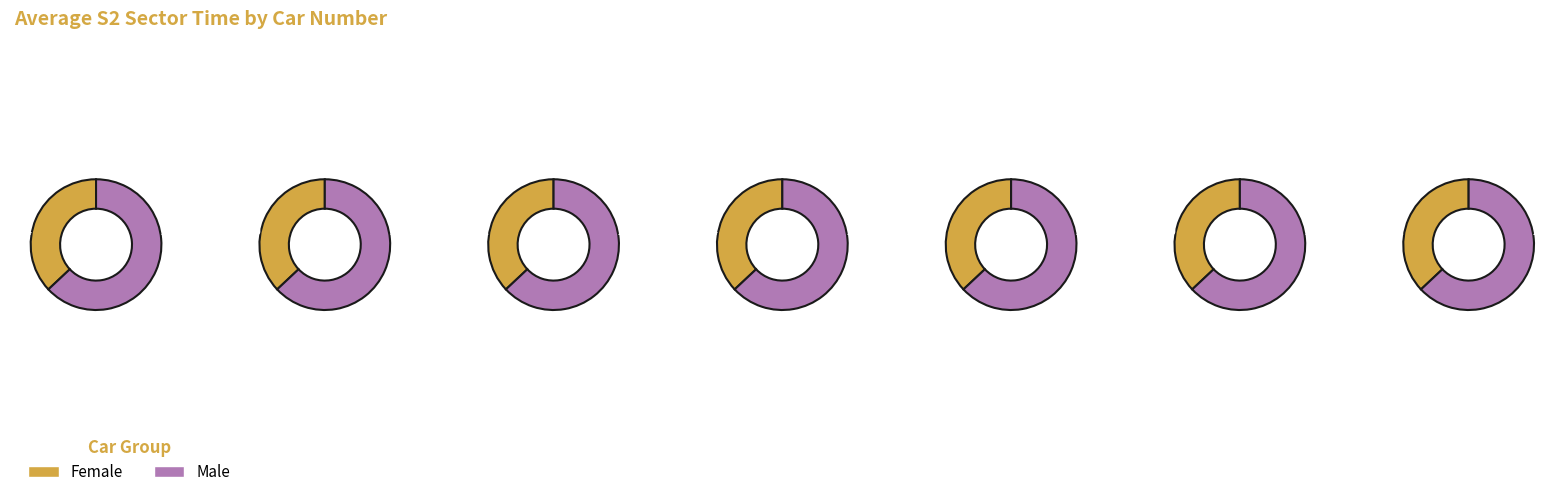

Count the number of slices in the pie.

7